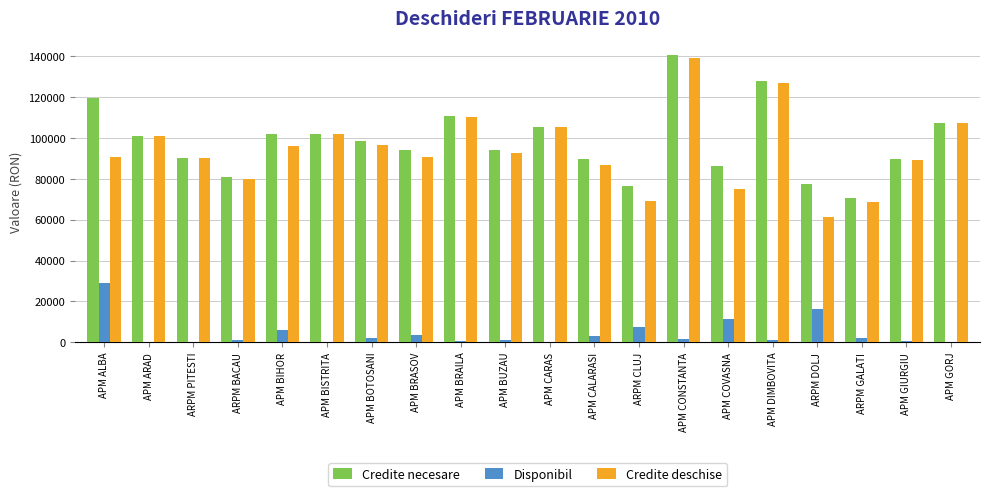

How many series are shown in this chart?

3